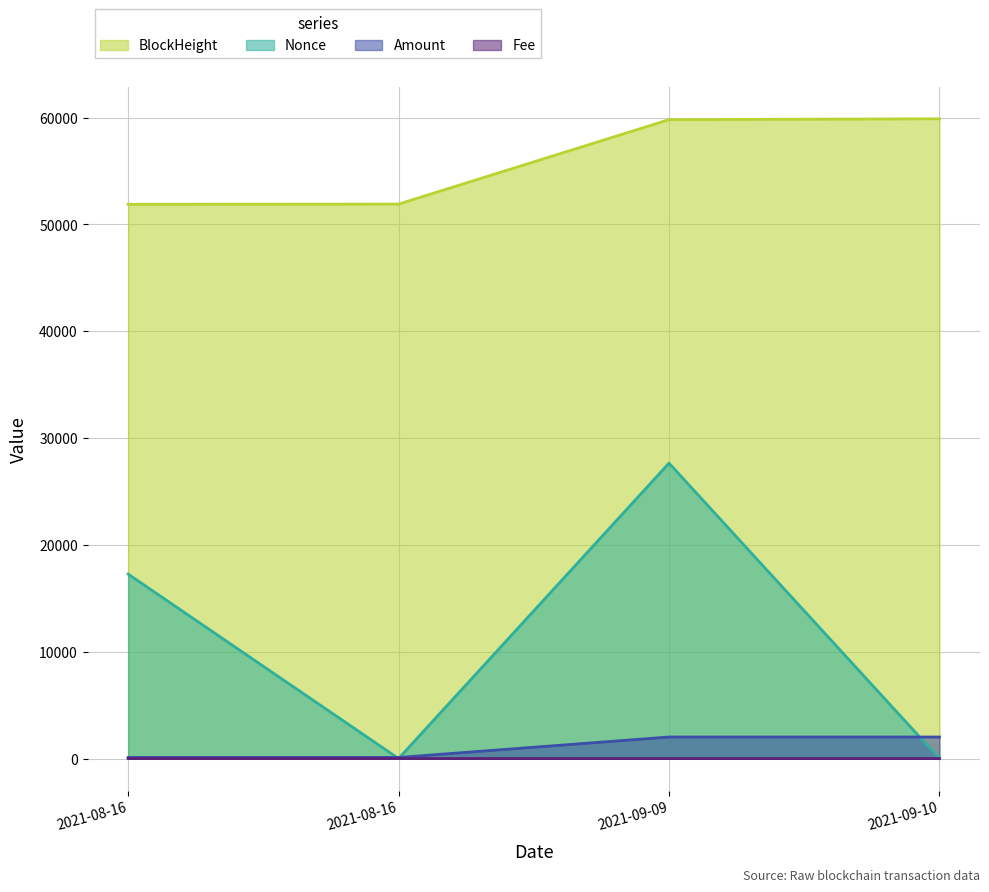

List the series in order of their peak value, highest first.

BlockHeight, Nonce, Amount, Fee